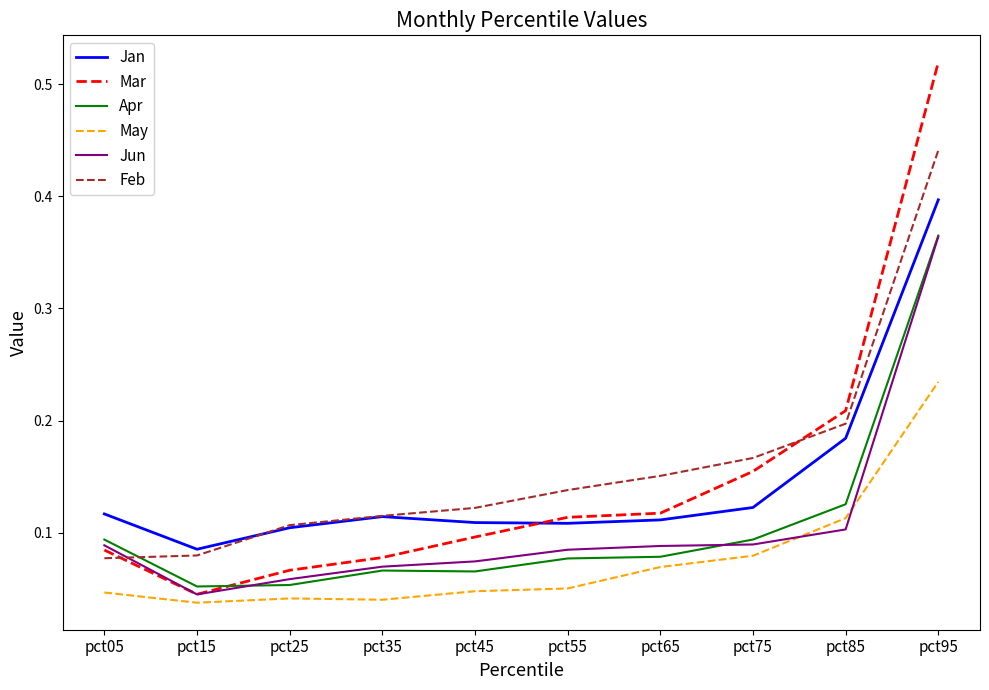

At which label does May reach its peak?

pct95